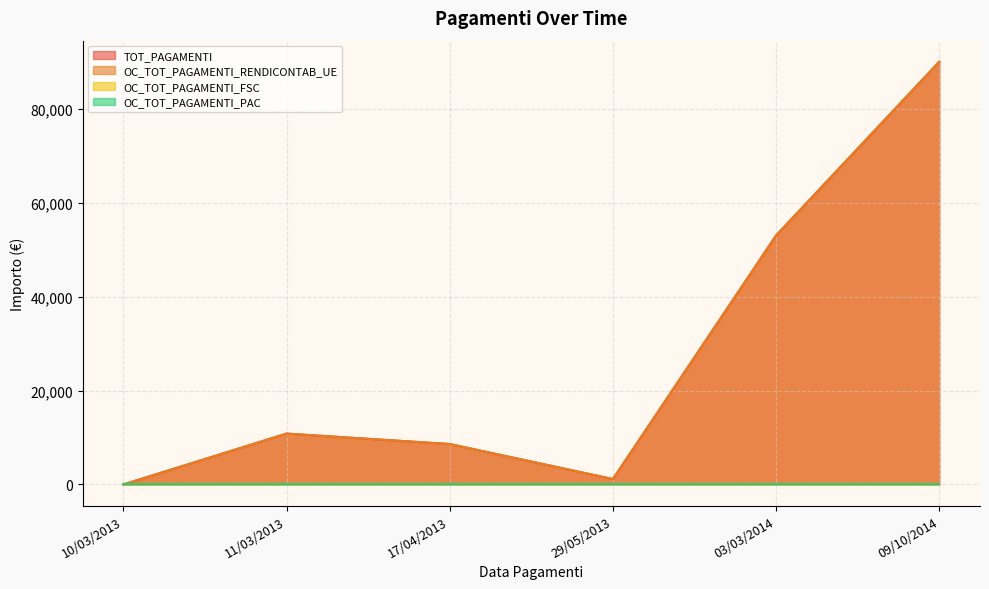

Which series has the widest spread of values?

TOT_PAGAMENTI